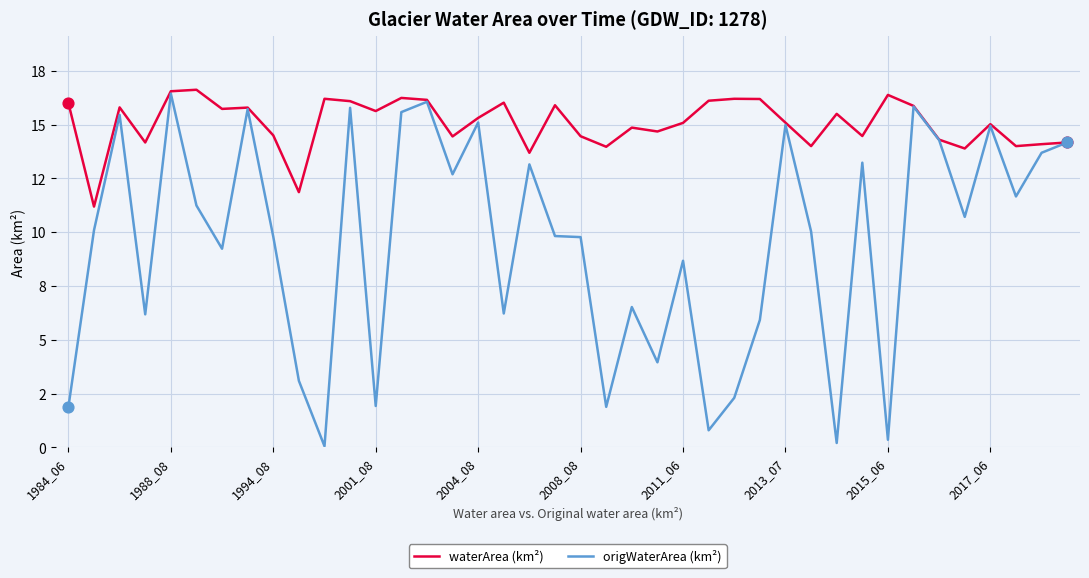

Is this an area chart (filled region under the line)?

No